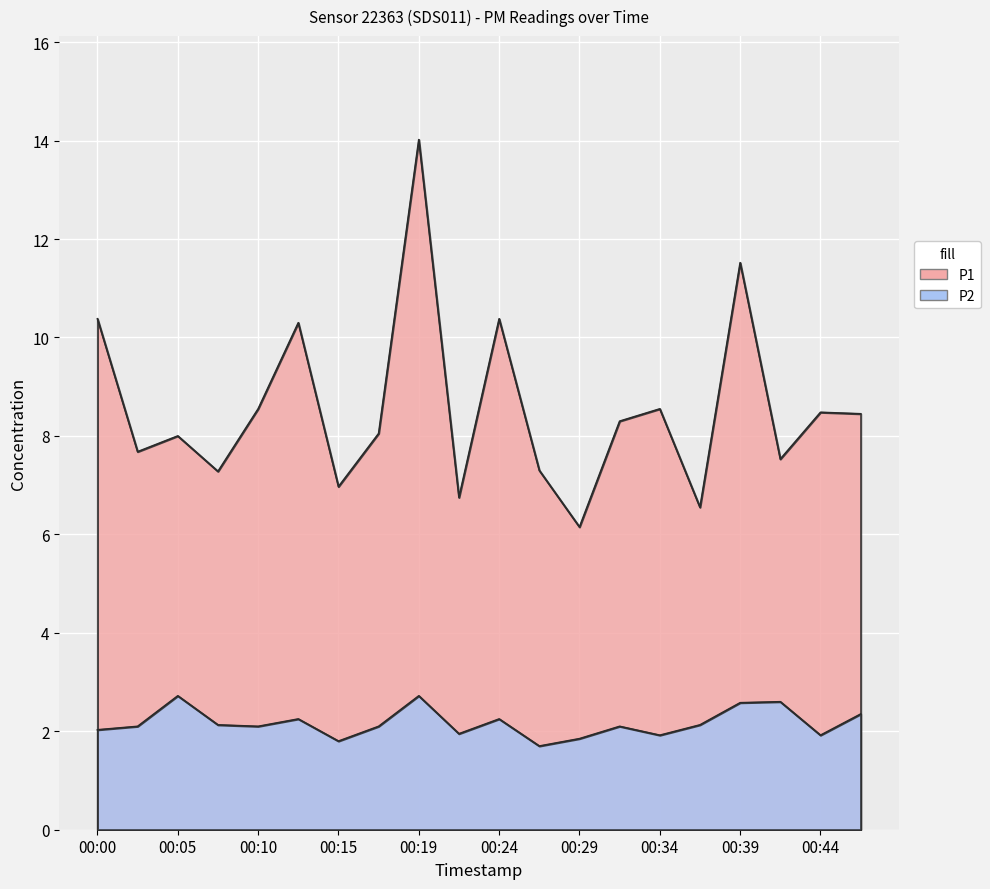

The value of P1 at 00:17 is 12.4. True or false?

False